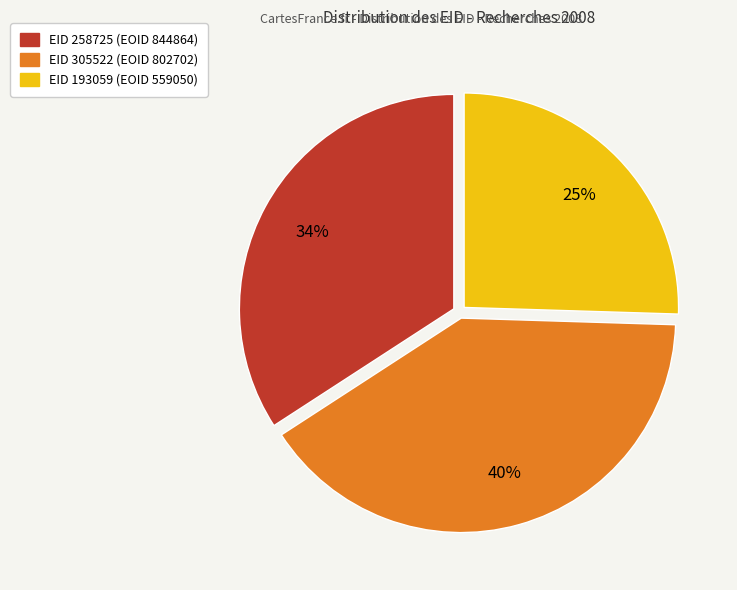

Between EID 258725 (EOID 844864) and EID 193059 (EOID 559050), which is larger?

EID 258725 (EOID 844864)